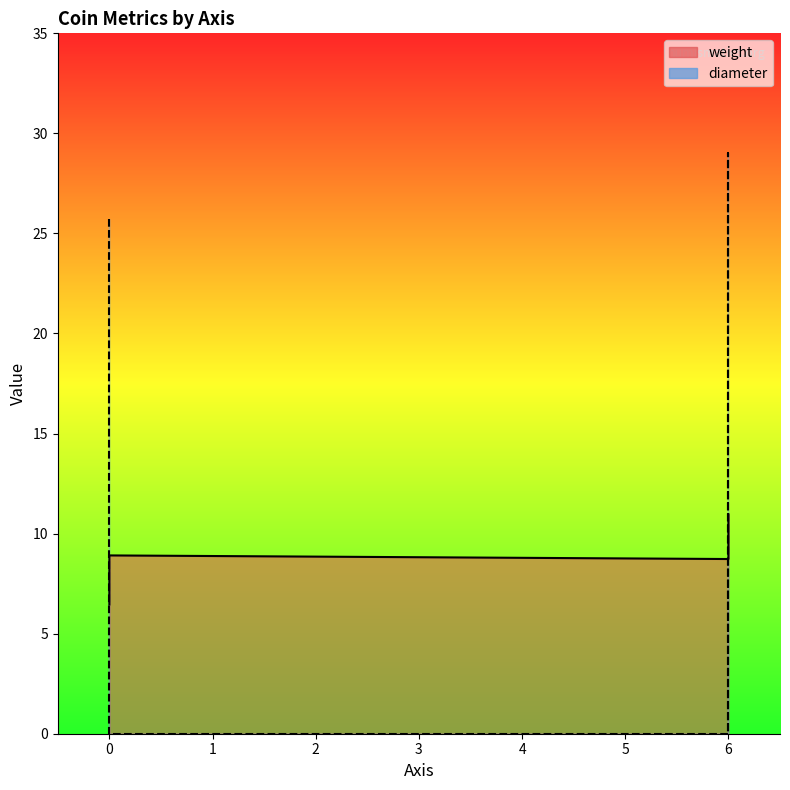

How many lines are shown in the chart?

2